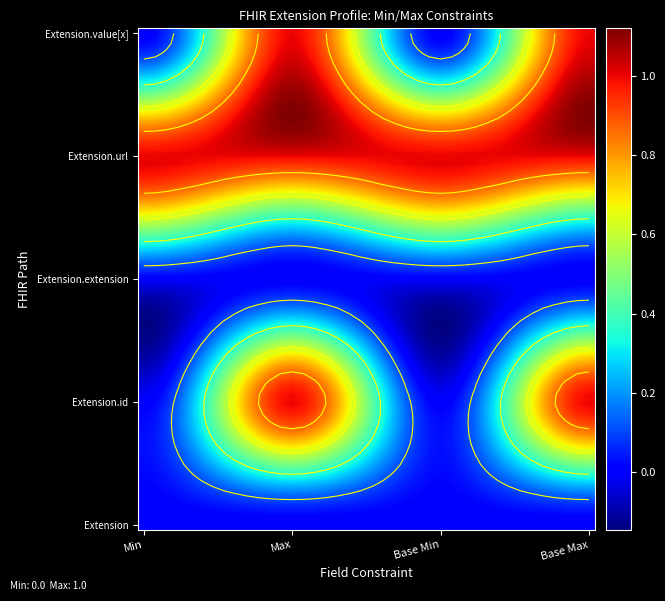

Read the Extension.url value at Max.

1